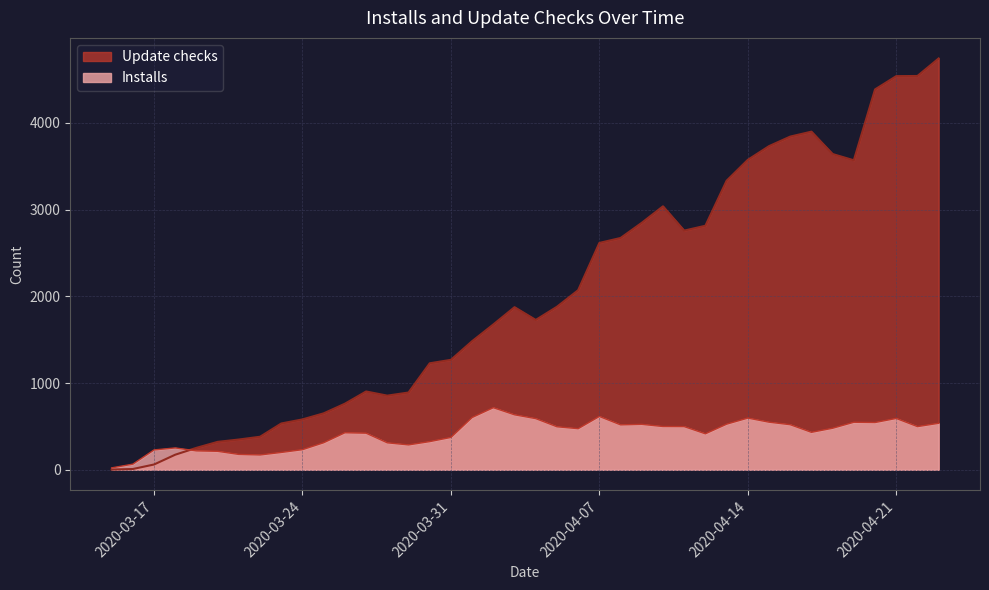

Between 2020-04-10 and 2020-04-13, which series saw the biggest shift?

Update checks